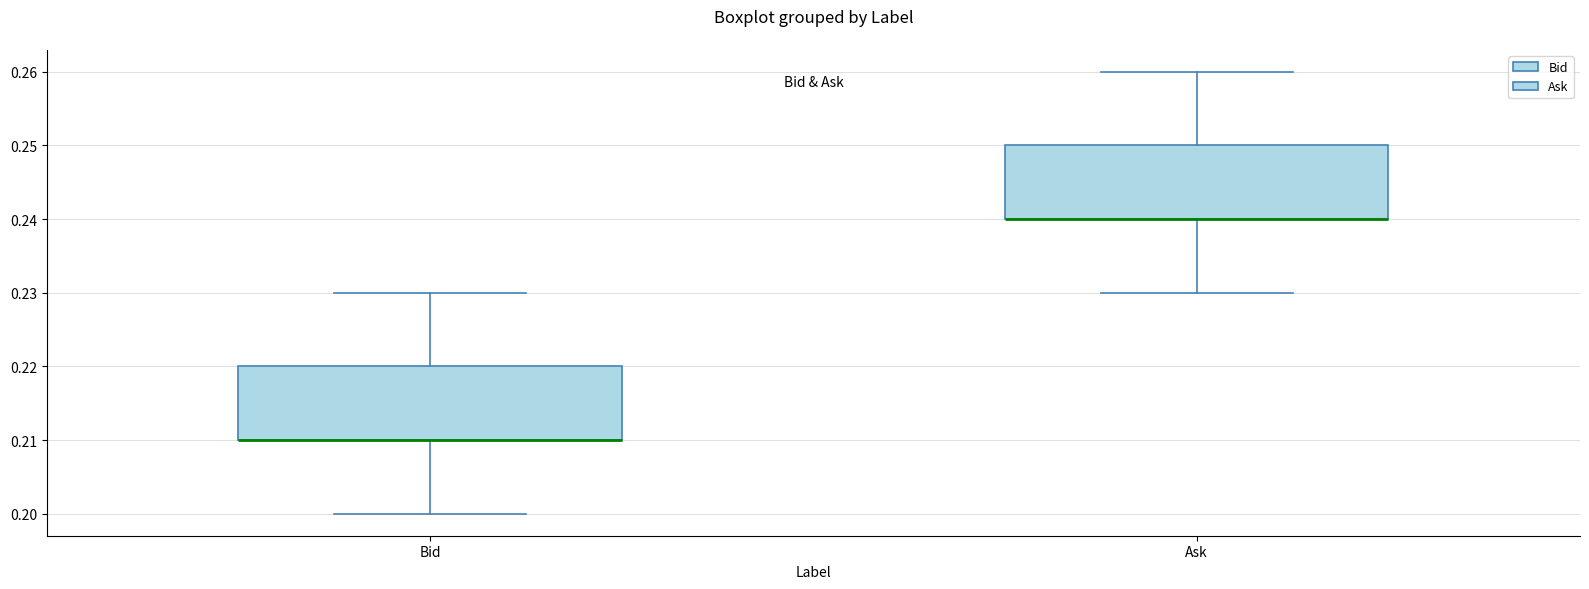

Reading left to right, transcribe this box plot: for each box, give where its median line is, the range the box spans, and where its two whiskers end, as read against the y-axis. The values are not printed on the chart, so give them approximately, as read against the axis.

Bid: median 0.21 (drawn on the box's lower edge), box 0.21 to 0.22, whiskers 0.20 to 0.23
Ask: median 0.24 (drawn on the box's lower edge), box 0.24 to 0.25, whiskers 0.23 to 0.26